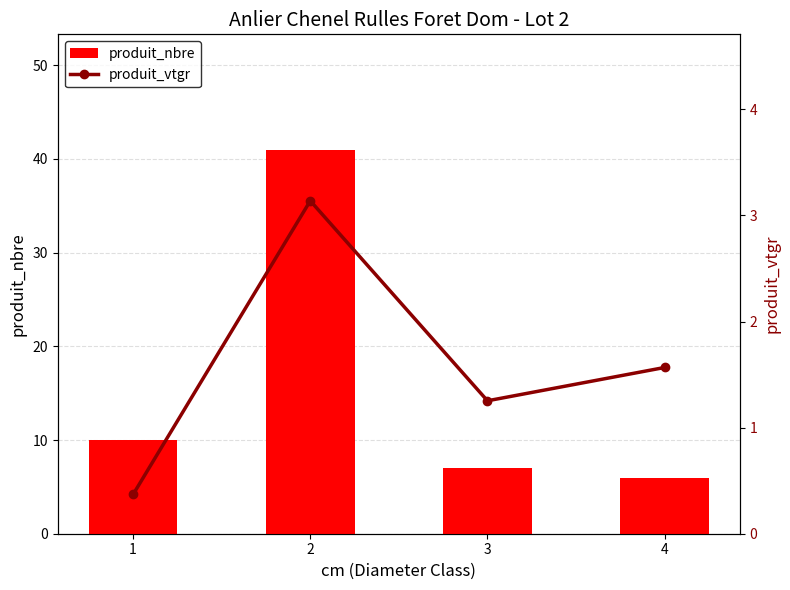

At which label does produit_nbre first exceed 10?

2